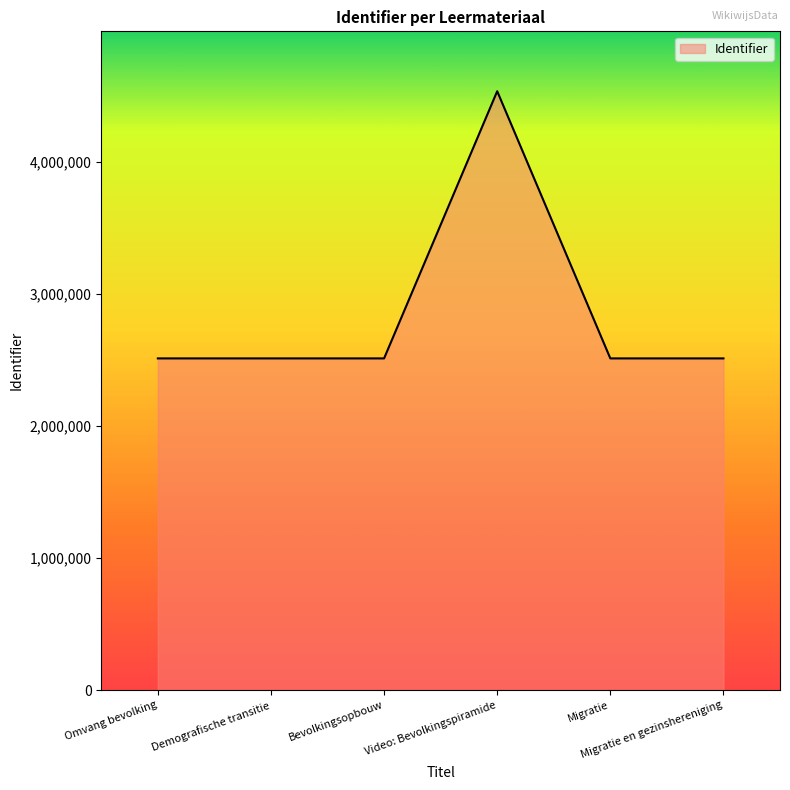

What is the minimum value shown in the chart?

2510758